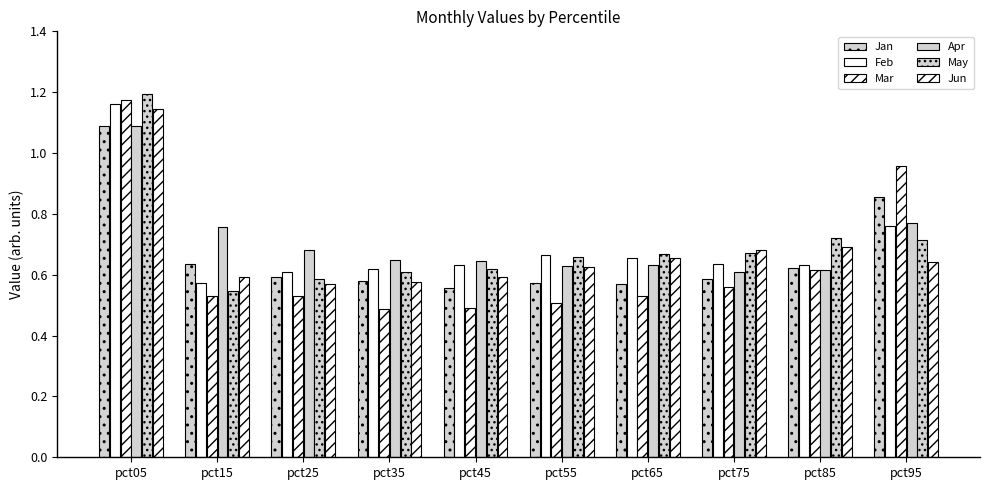

How many data points does each series have?

10